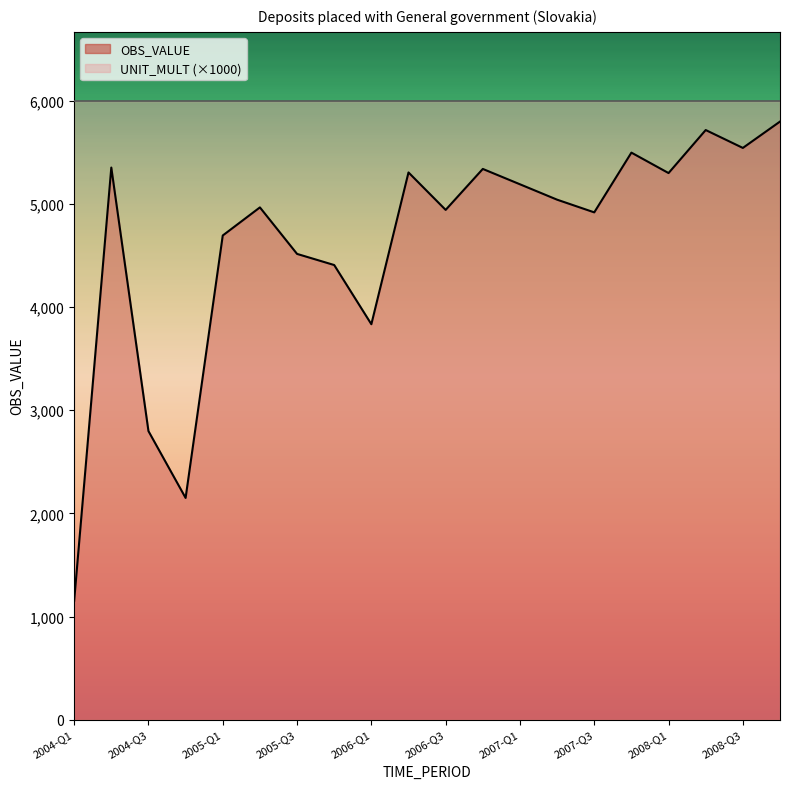

Rank the categories by value from lowest to highest.

2004-Q1, 2004-Q4, 2004-Q3, 2006-Q1, 2005-Q4, 2005-Q3, 2005-Q1, 2007-Q3, 2006-Q3, 2005-Q2, 2007-Q2, 2007-Q1, 2008-Q1, 2006-Q2, 2006-Q4, 2004-Q2, 2007-Q4, 2008-Q3, 2008-Q2, 2008-Q4